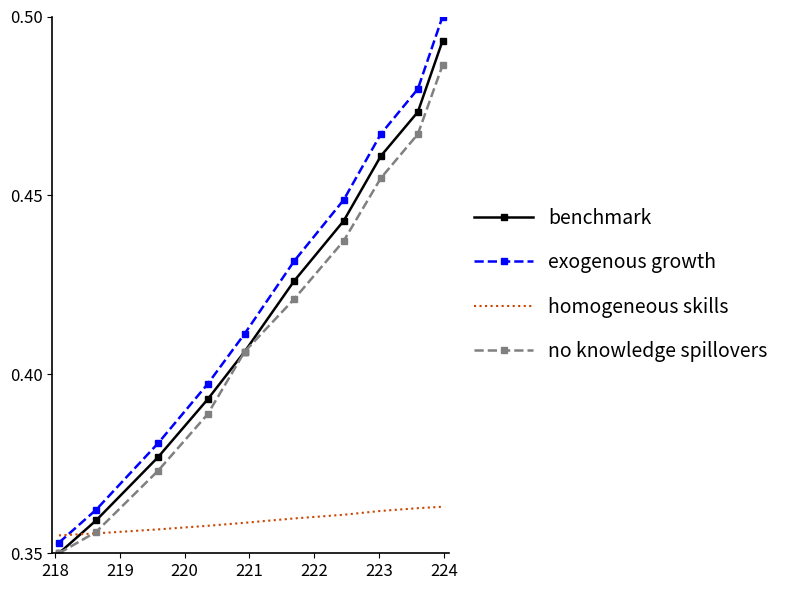

Which series has the widest spread of values?

exogenous growth